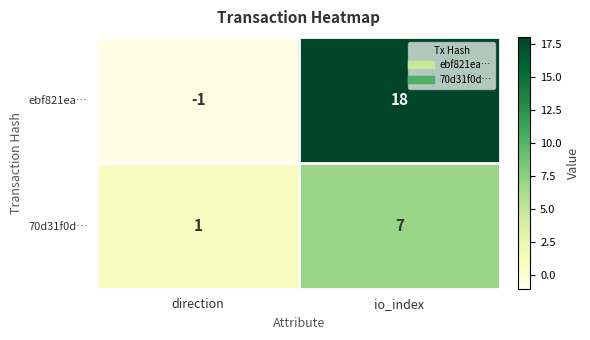

The ebf821ea… series shows 25 at io_index. True or false?

False